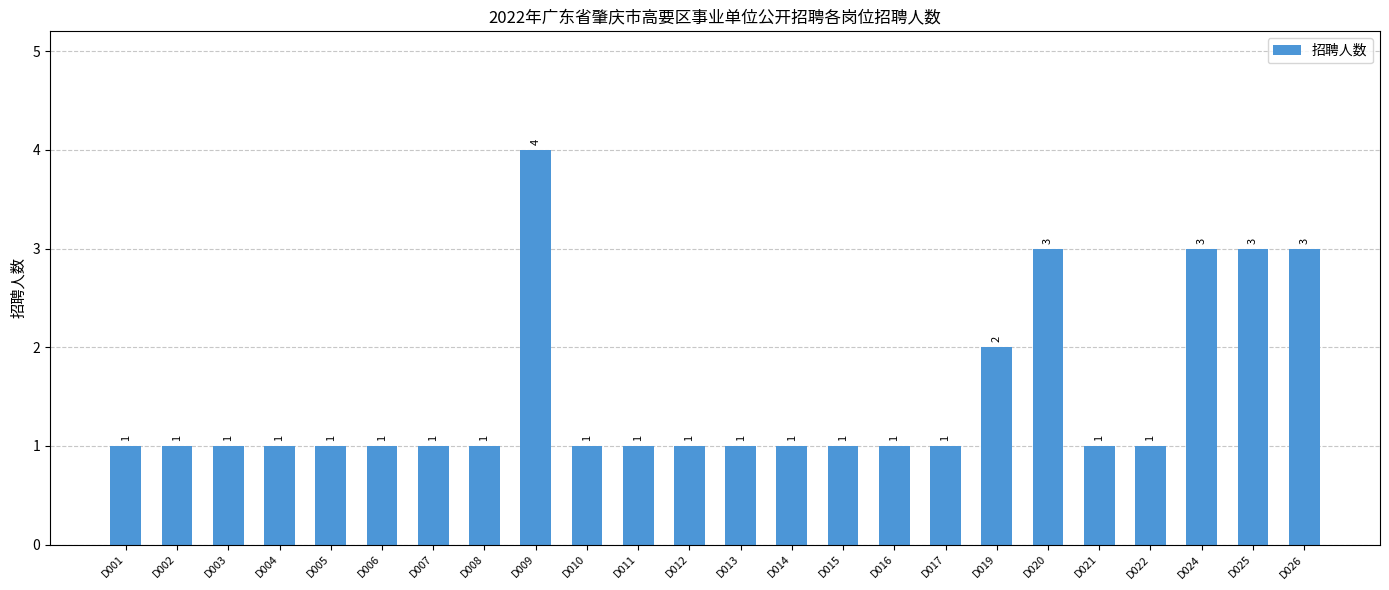

The value at D024 is 4. True or false?

False